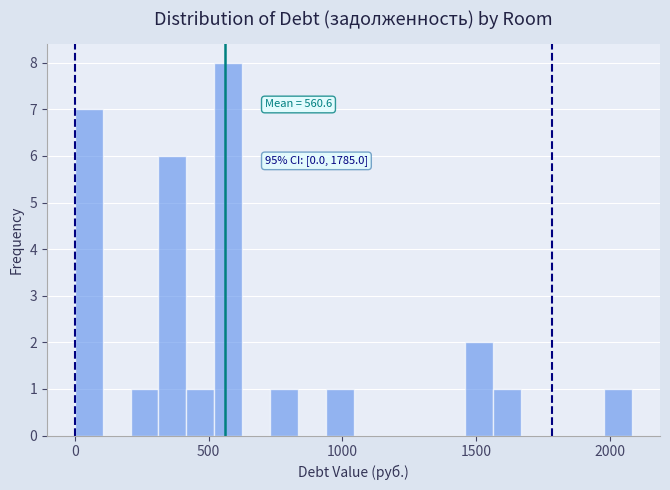

Read against the x-axis, roughly where is the centre of the tallest bar?

550